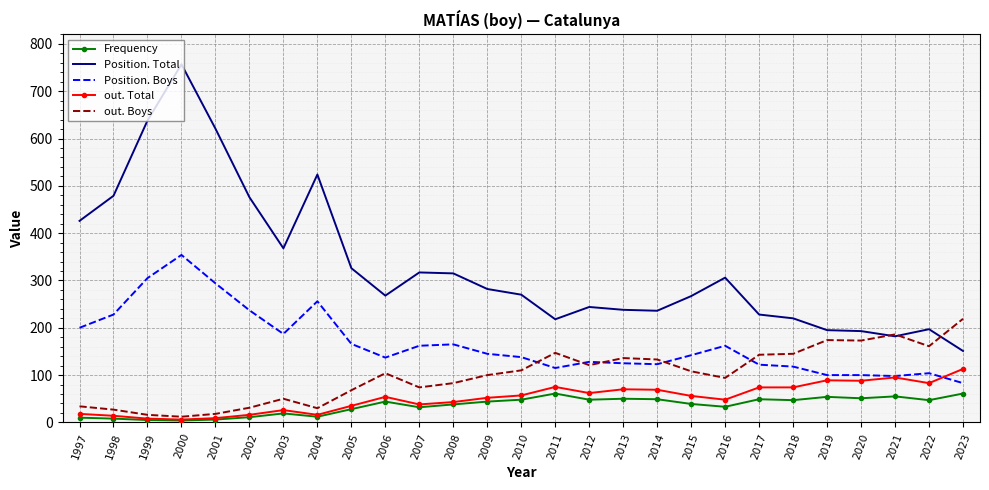

At how many categories does at least one series exceed 472?

6